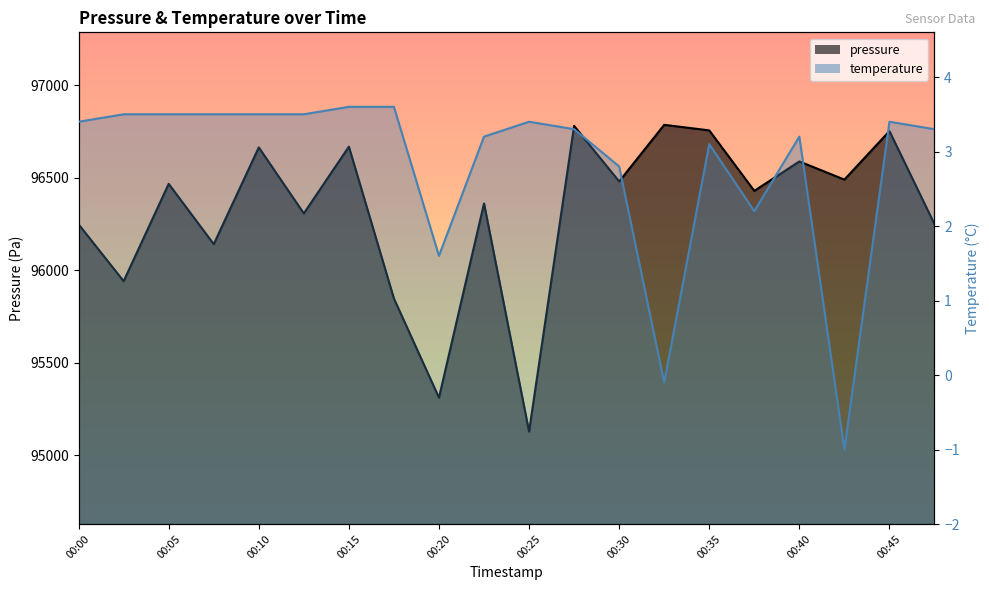

List the labels in order of pressure value, largest first.

00:32, 00:27, 00:35, 00:45, 00:15, 00:10, 00:40, 00:42, 00:30, 00:05, 00:37, 00:22, 00:12, 00:48, 00:00, 00:07, 00:02, 00:17, 00:20, 00:25